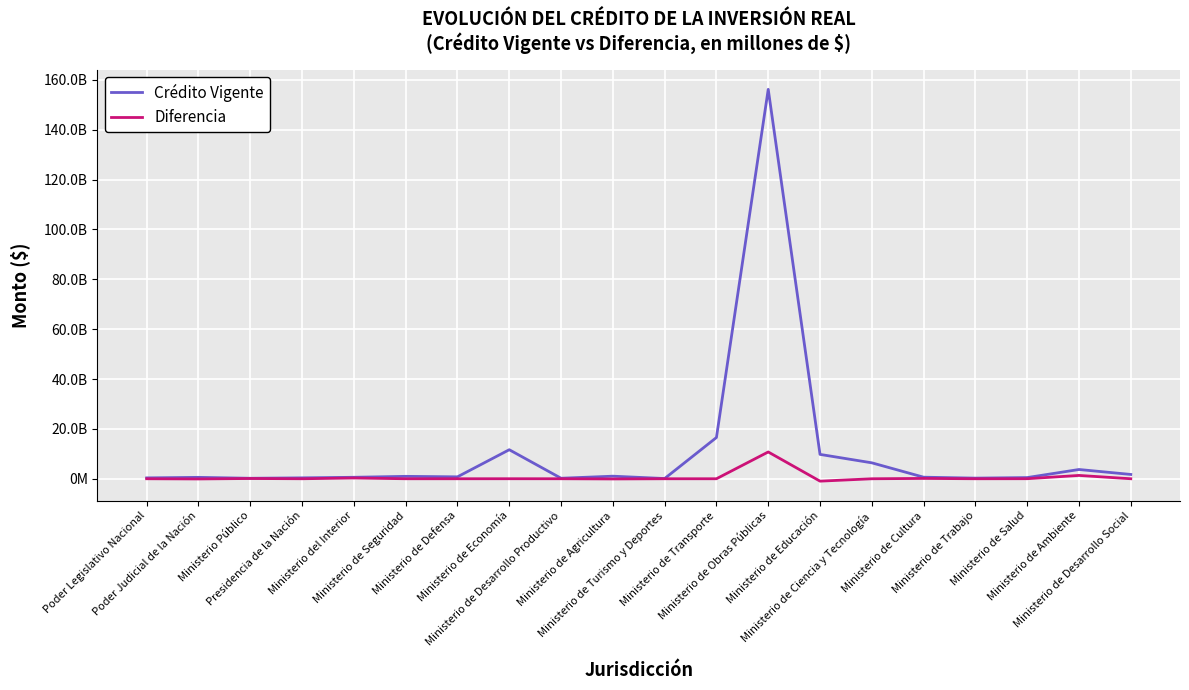

Reading left to right, transcribe all the data shown in this chart.

Crédito Vigente: 347680000	560324575	189249284	362364000	588777476	964586522	767794696	11645035111	202200000	1030054682	90620320	16538922902	156208538917	9769917884	6390748507	625238519	252070338	474419376	3712779124	1726660782
Diferencia: 0	-79100000	101390023	0	303084903	0	0	8893465	0	-78523434	0	0	10747174911	-960121119	-5501093	129900000	0	16275000	1336733657	0